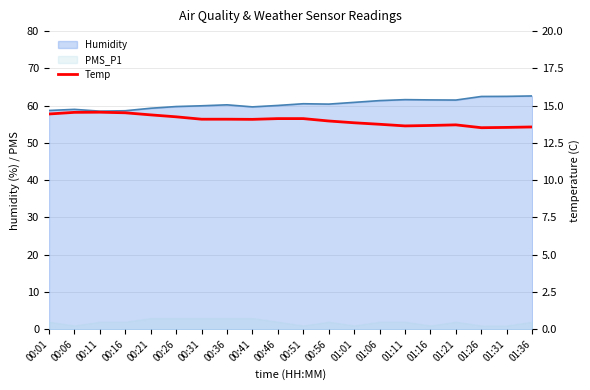

What is the average value?

14.0